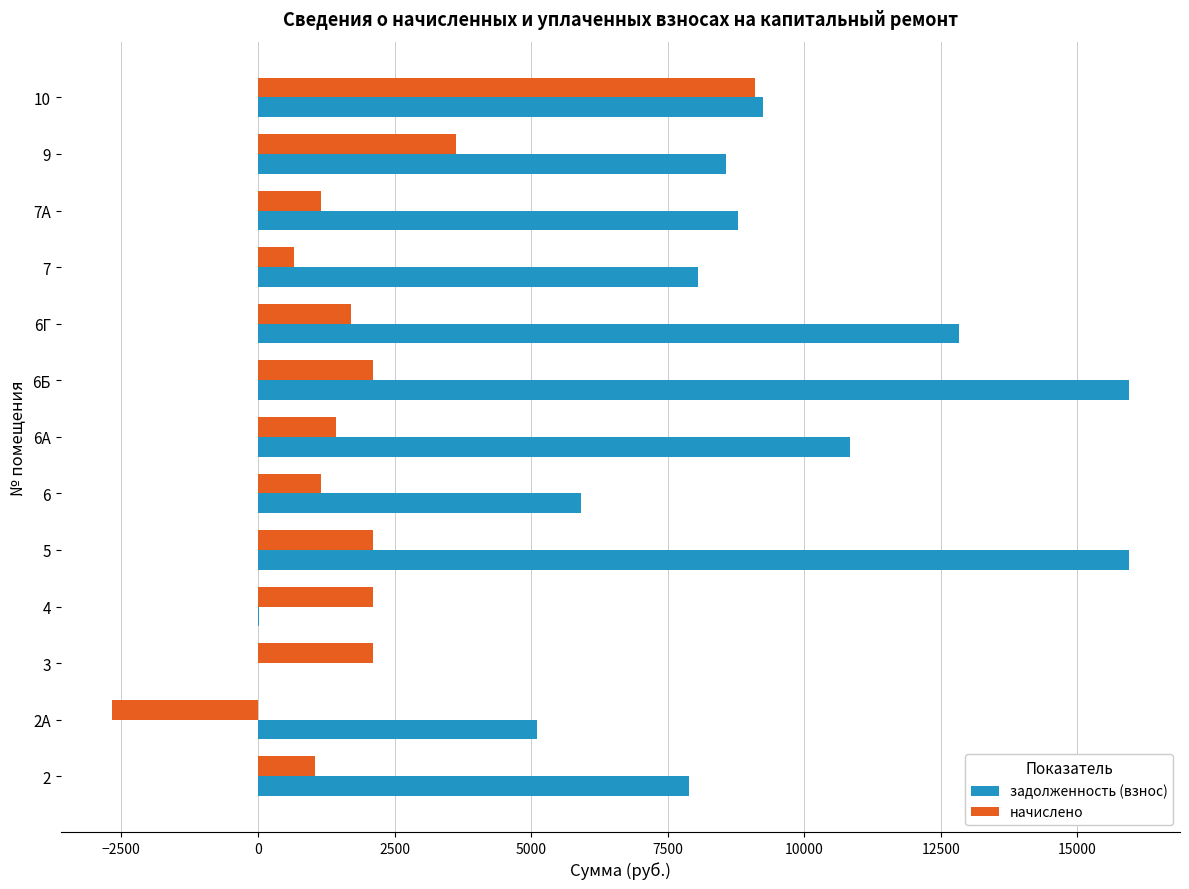

How many categories are shown in the chart?

13